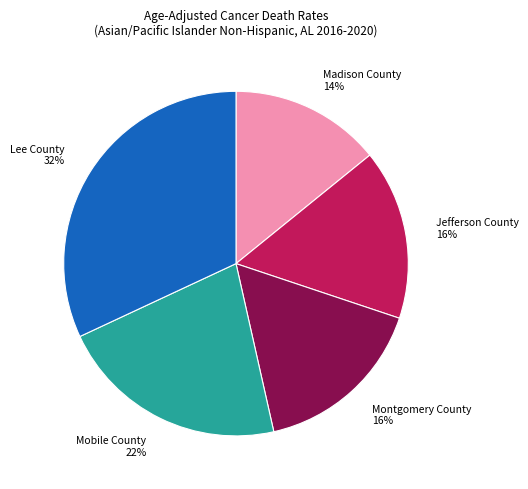

The Montgomery County slice represents 3% of the pie. True or false?

False